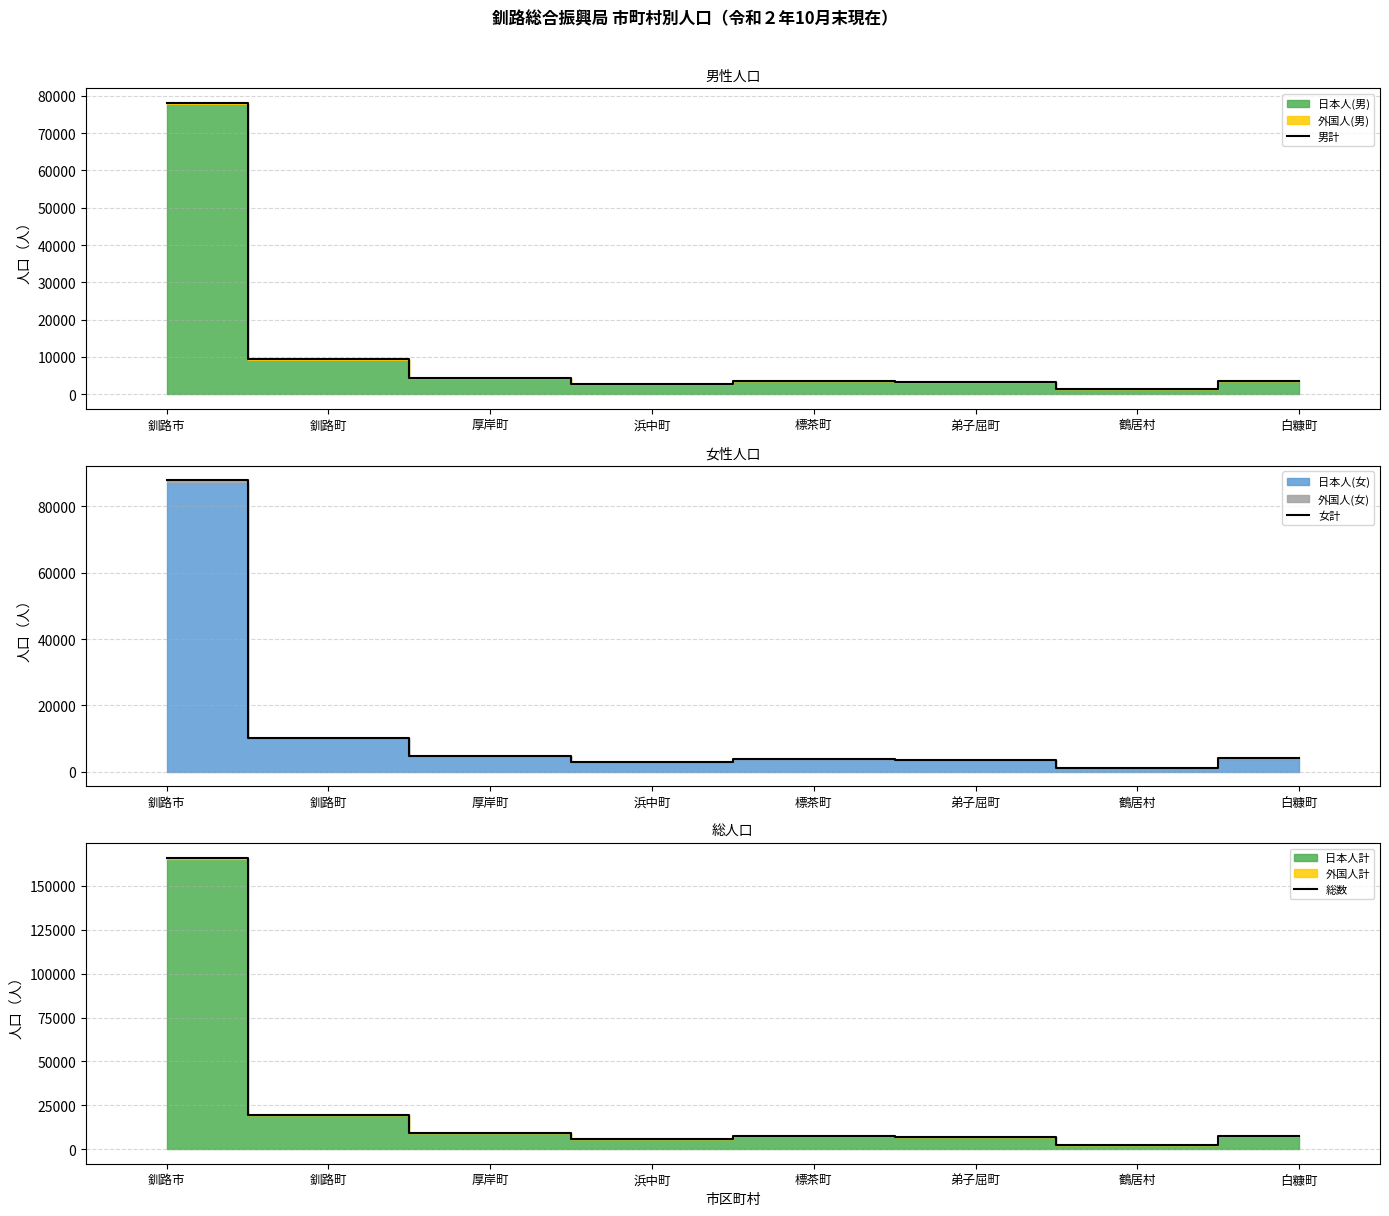

Which category has the highest value in the 男計 series?

釧路市